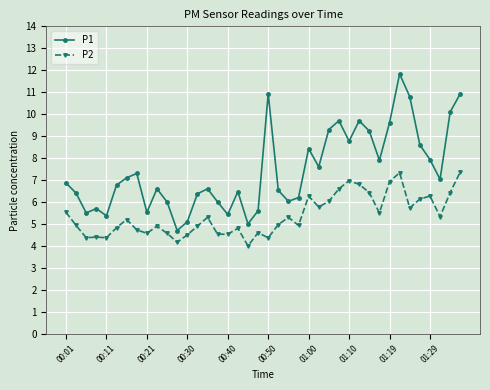

True or false: P1 and P2 cross at least once.

False